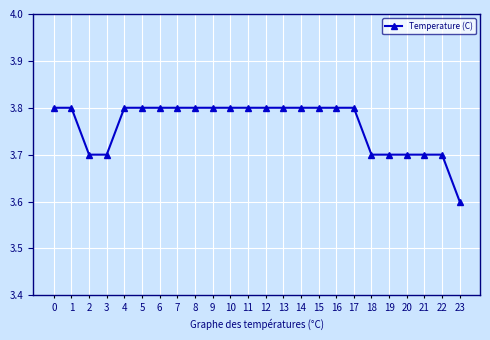

The value at 1 is 5.8. True or false?

False